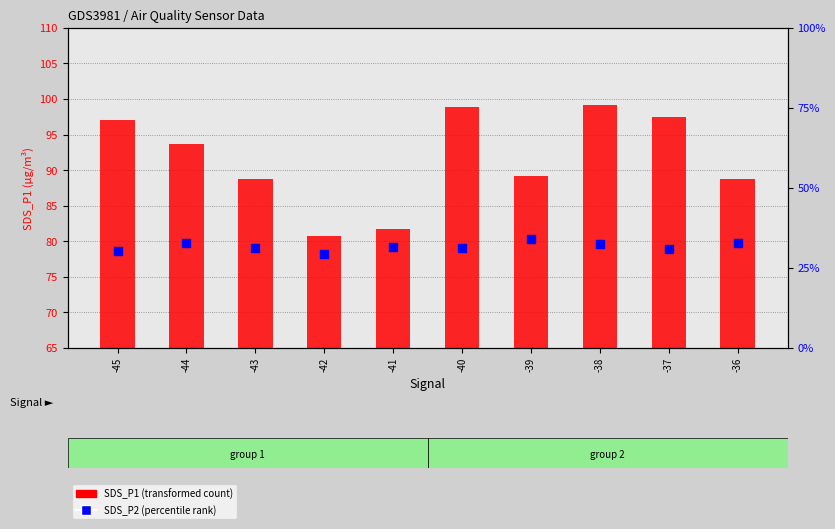

Approximately how many times larger is the value at -42 compared to -43?

0.9